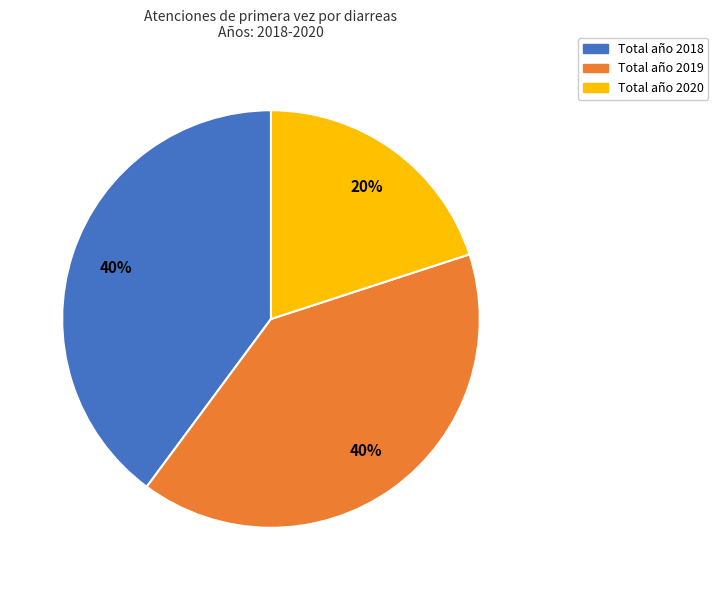

Which category has the smallest portion of the pie?

Total año 2020